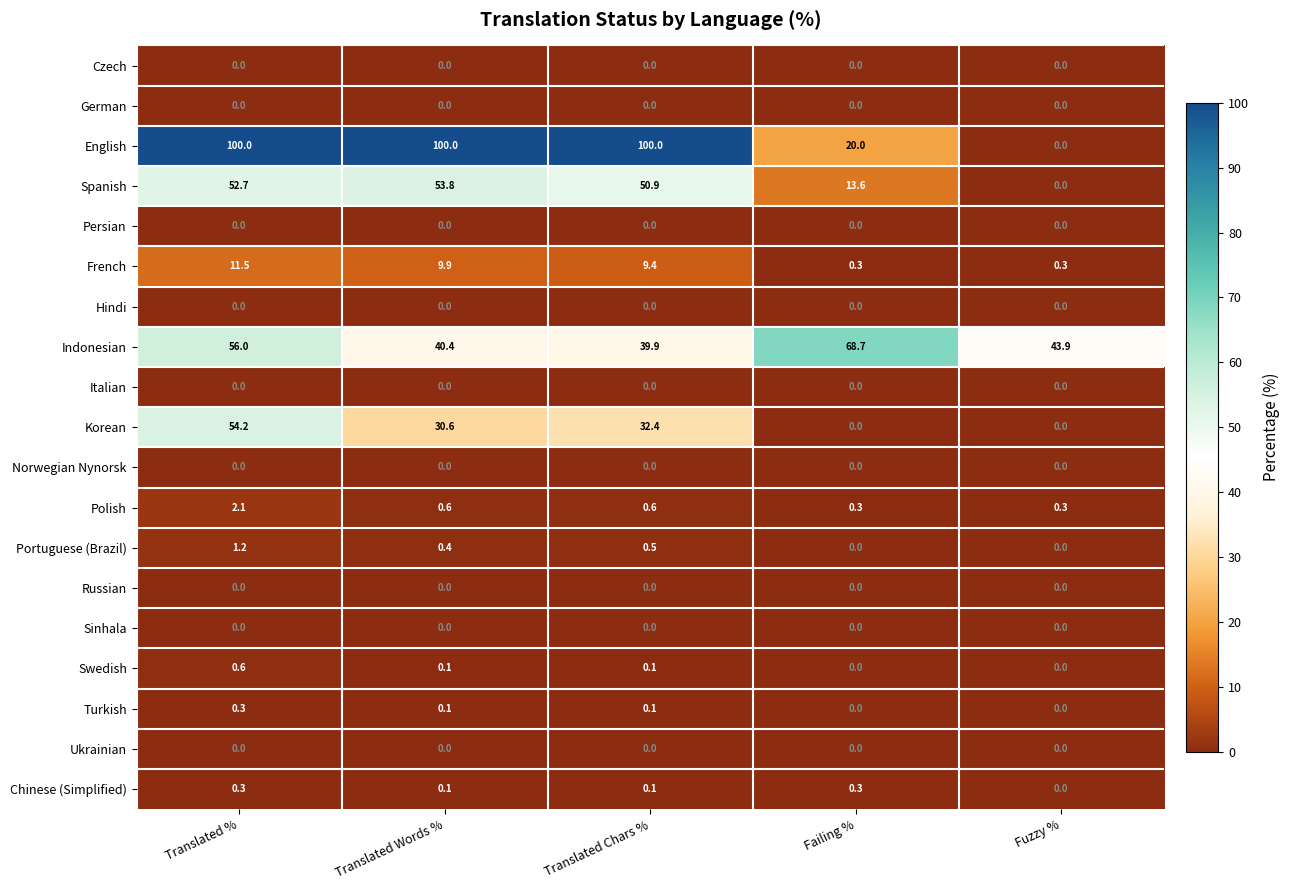

At which label is Chinese (Simplified) closest to 0?

Fuzzy %